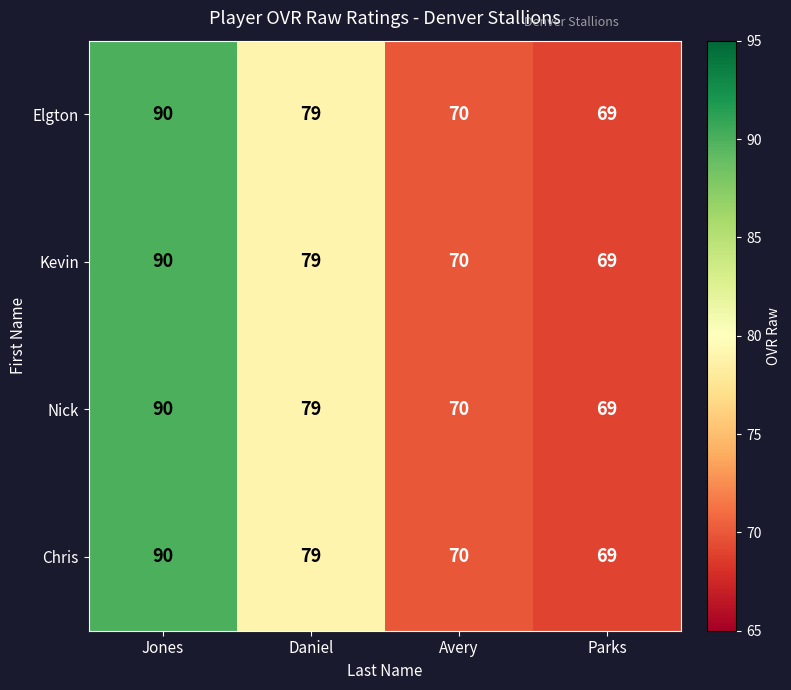

At which label is Elgton closest to 79?

Daniel